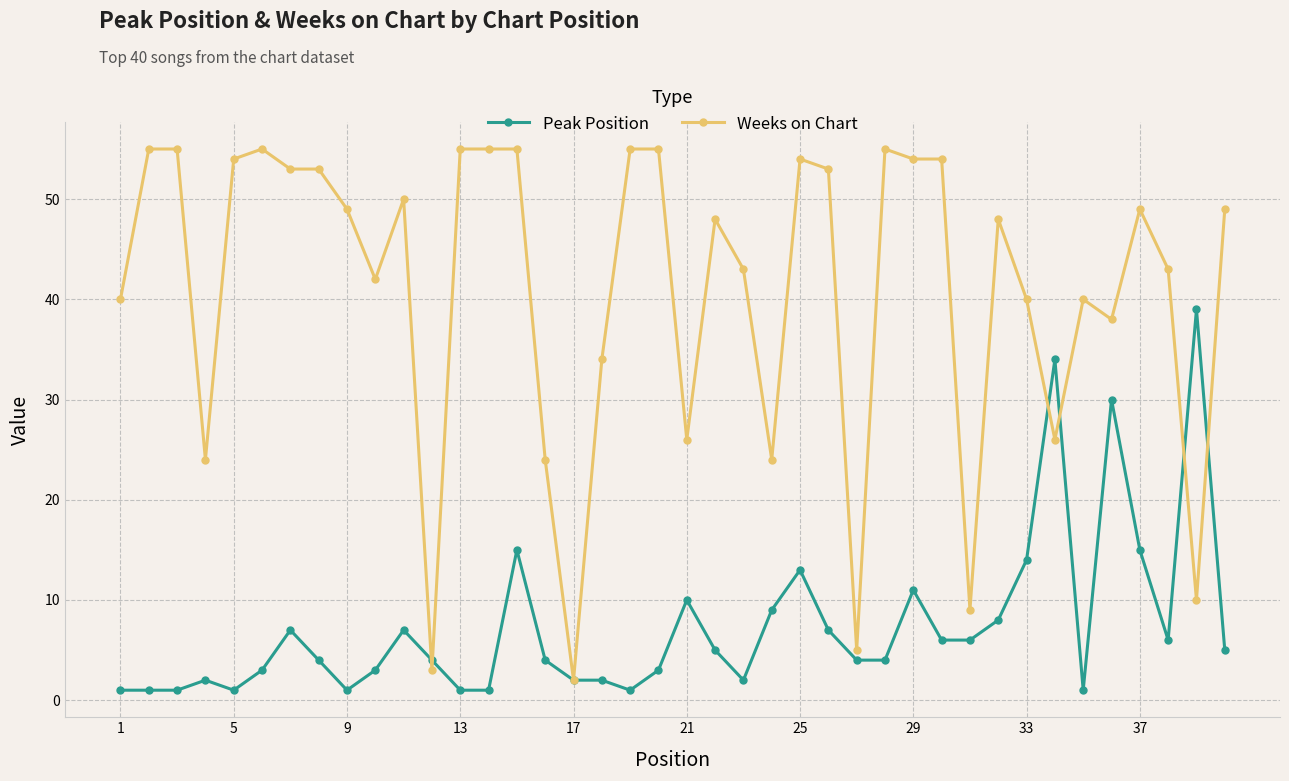

Rank the series by their average value, from highest to lowest.

Weeks on Chart, Peak Position